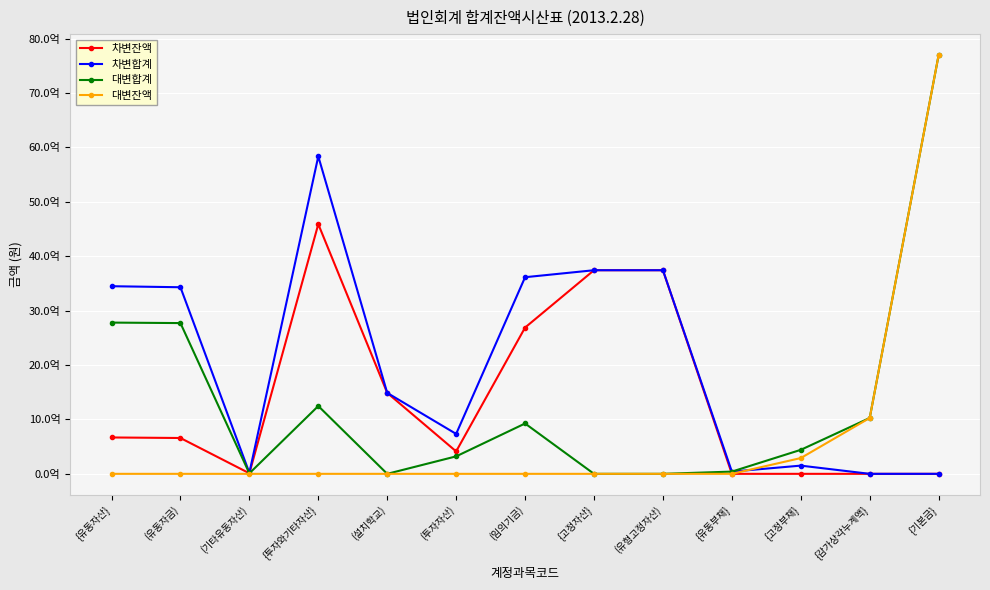

Does the chart have visible grid lines?

Yes